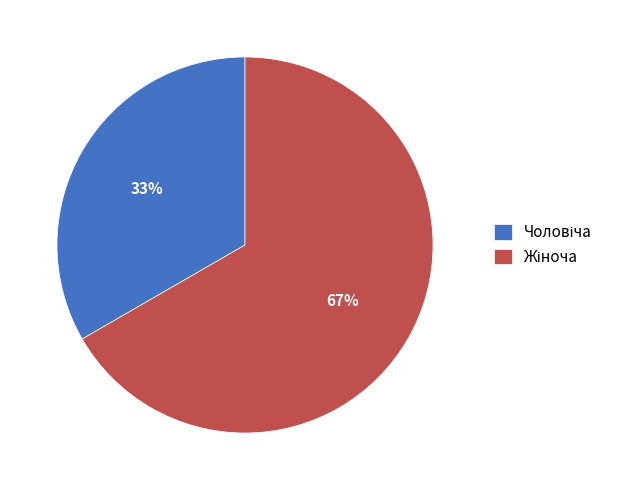

How many slices are in this pie chart?

2